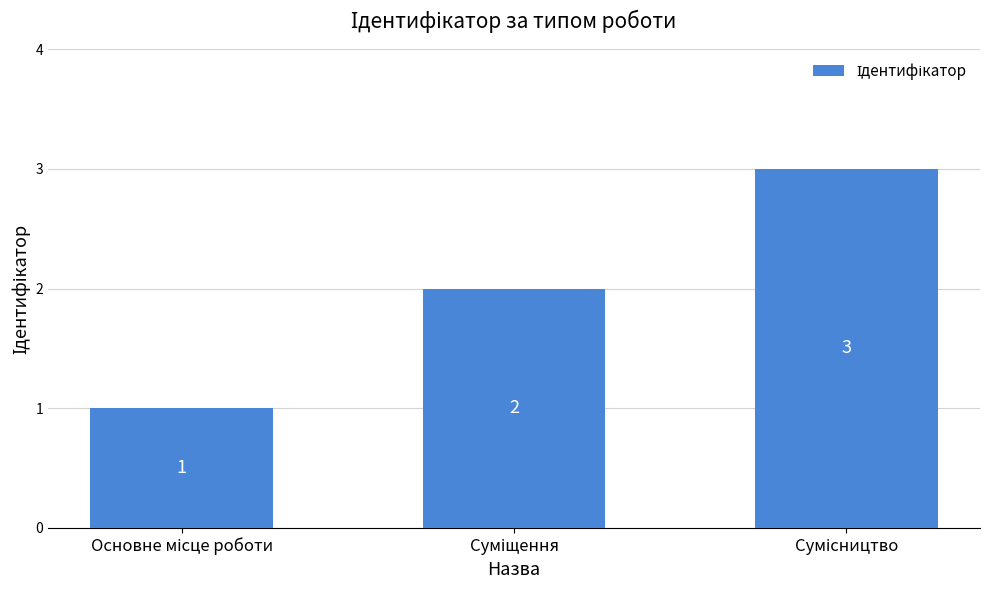

How many distinct data groups are displayed?

1